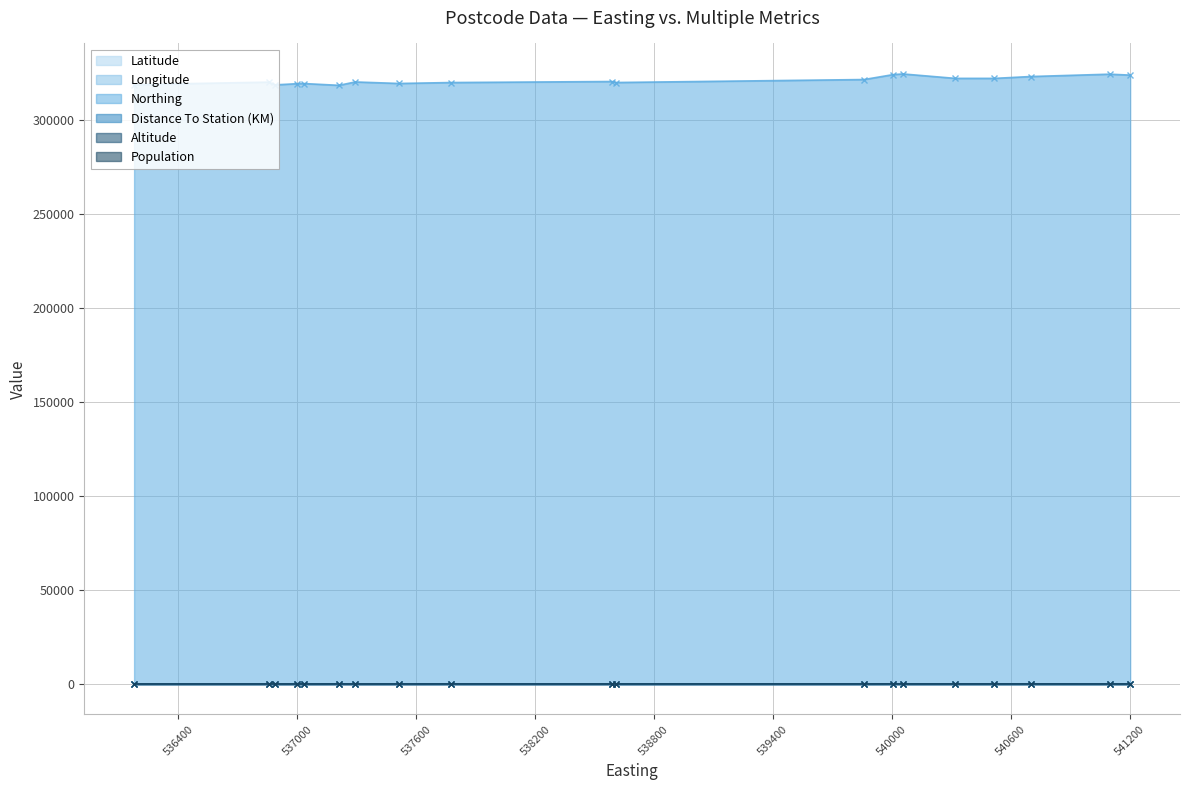

The value of Distance To Station (KM) at PE12 0DQ is 22.9. True or false?

False